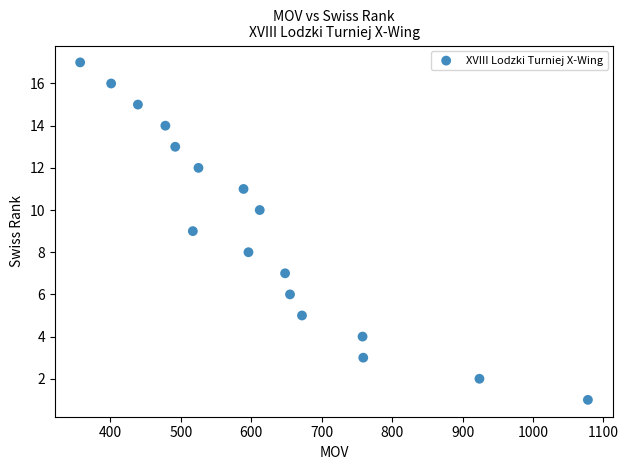

What is the range of Y values (max minus min)?

16